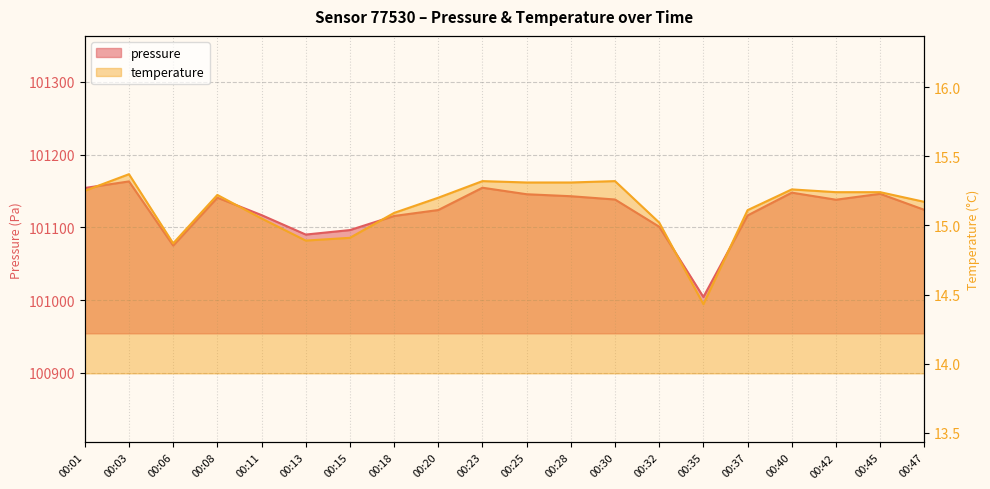

How many lines are shown in the chart?

2